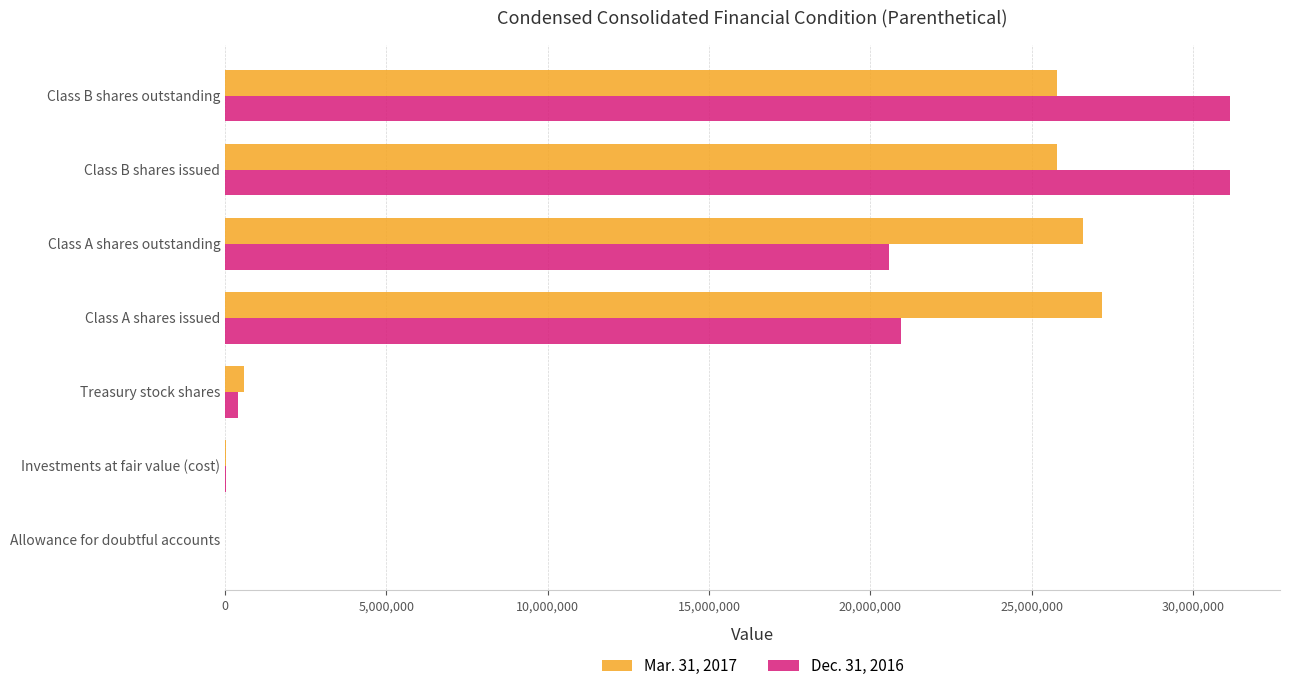

What are all the series names shown in the legend?

Mar. 31, 2017, Dec. 31, 2016